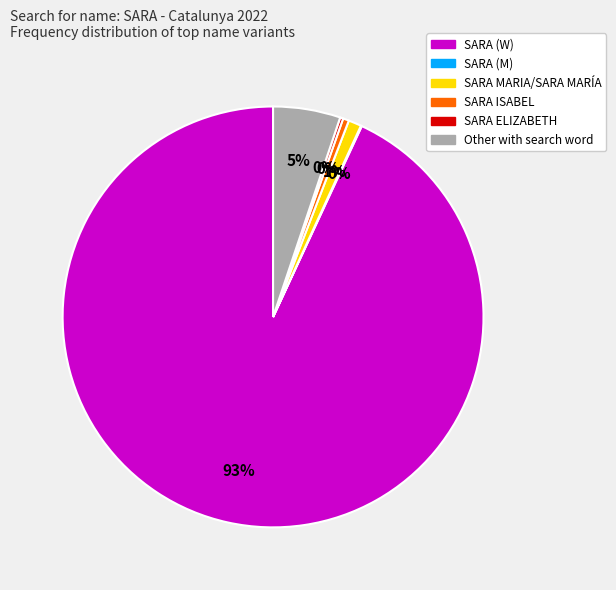

Which category has the biggest portion of the pie?

SARA (W)